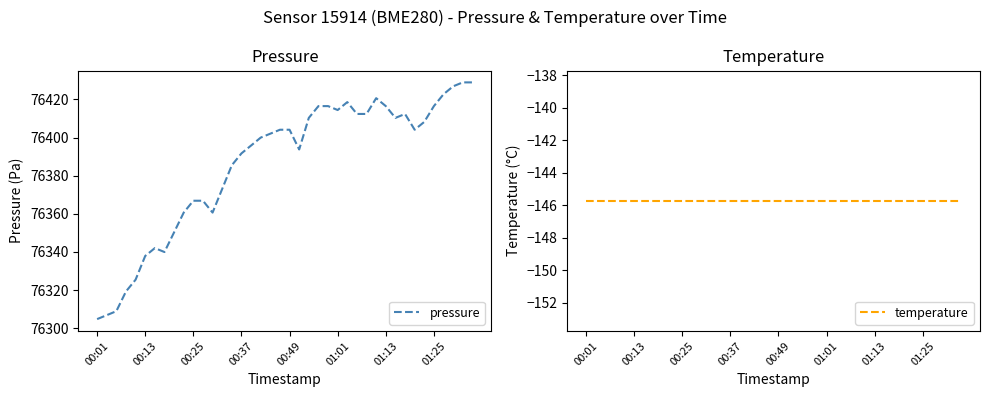

What is the highest value of the pressure series?

76429.0